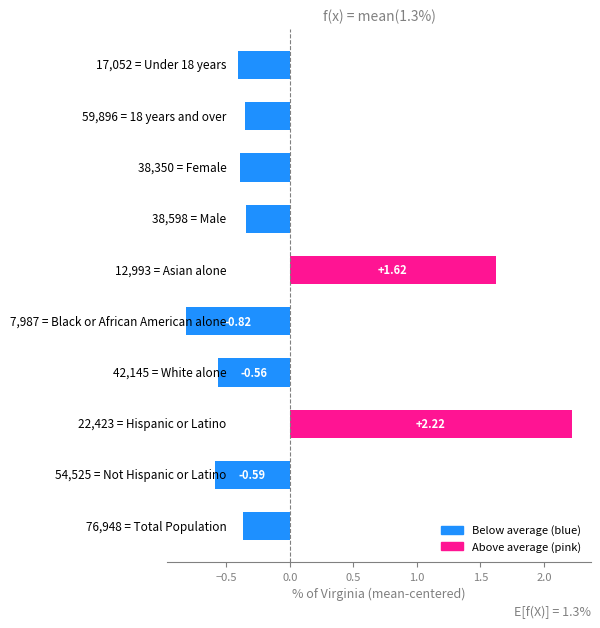

Are the bars grouped side by side (vs. stacked)?

No